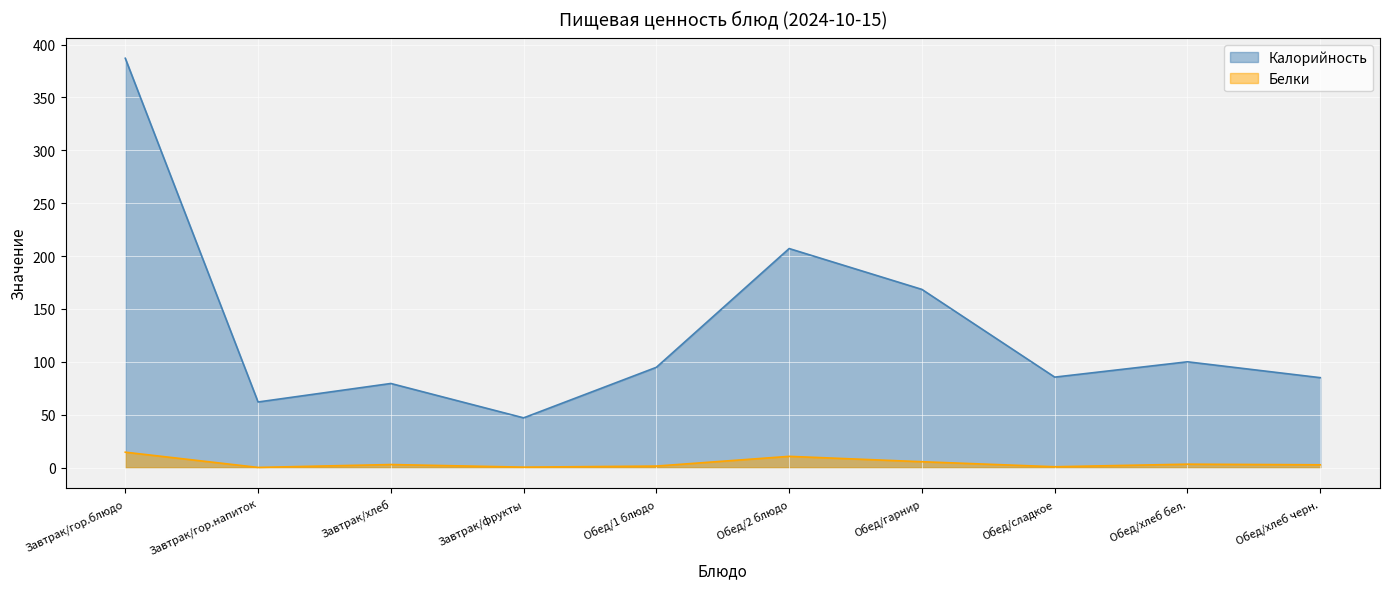

What is the sum of the Белки values at Обед/1 блюдо and Завтрак/гор.напиток?

1.5